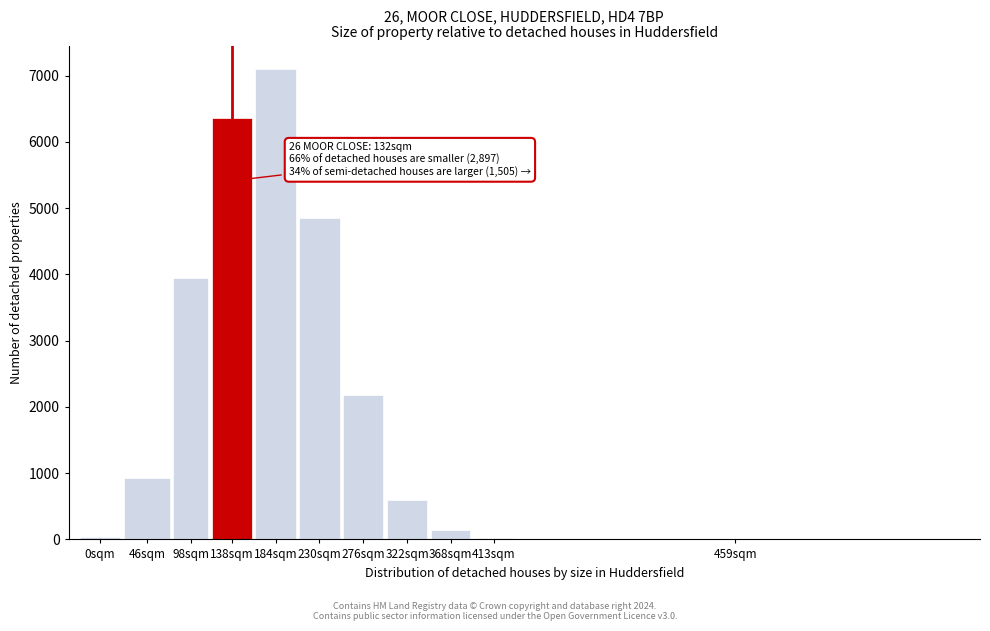

At which category does the chart reach its peak across all series?

184sqm